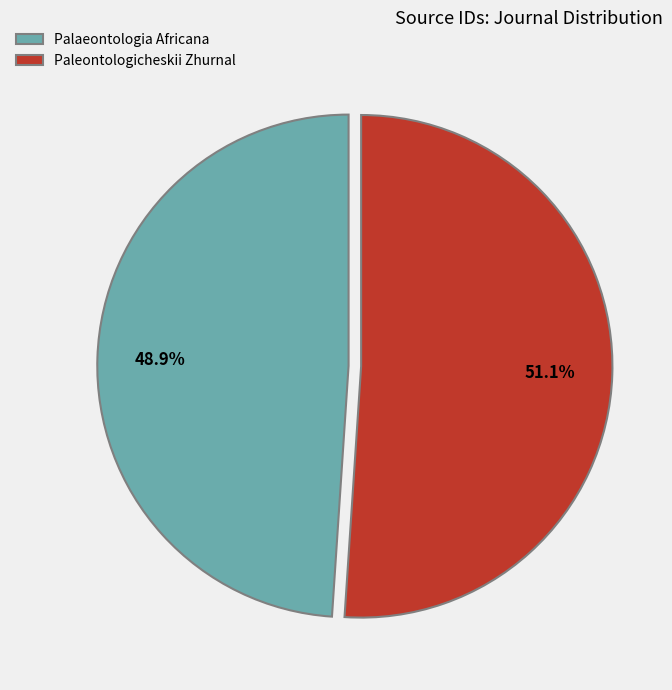

Does any single category account for the majority?

Yes